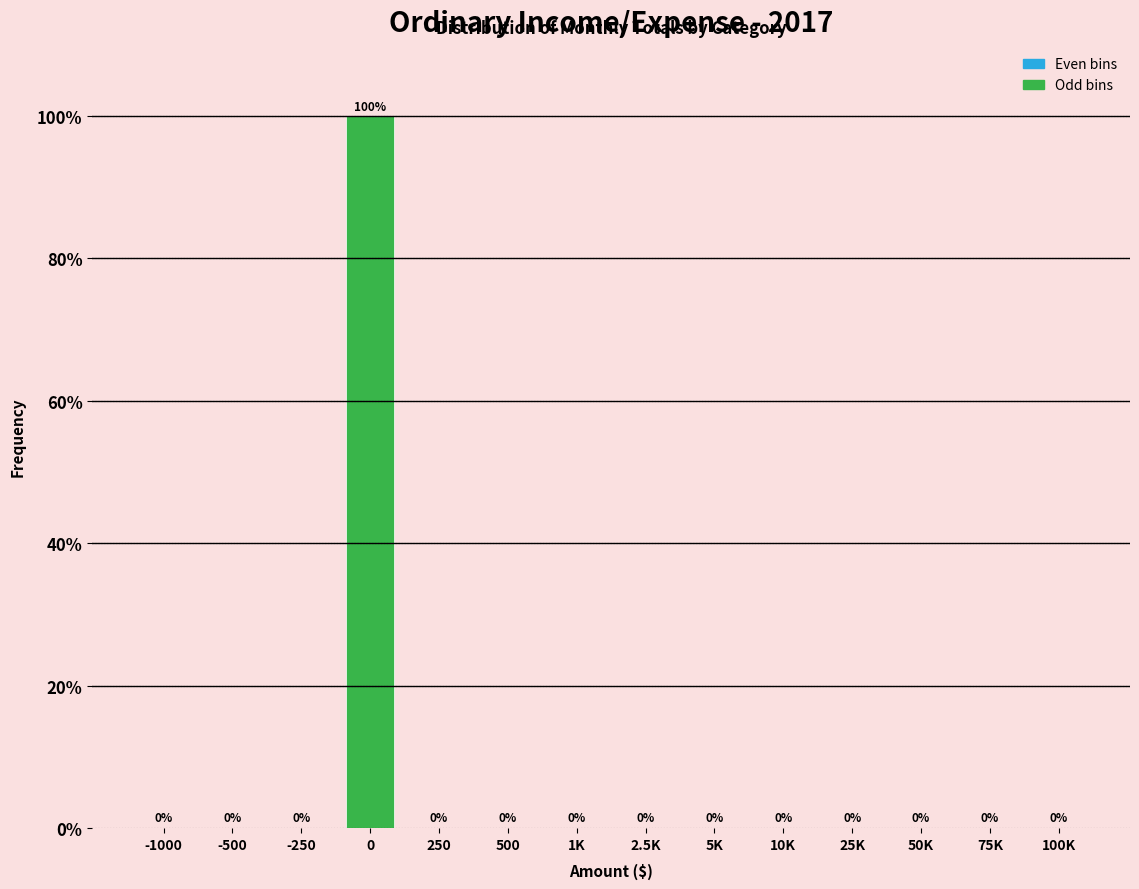

Reading left to right, extract all data points from this chart.

-1000=0	-500=0	-250=0	0=100	250=0	500=0	1K=0	2.5K=0	5K=0	10K=0	25K=0	50K=0	75K=0	100K=0